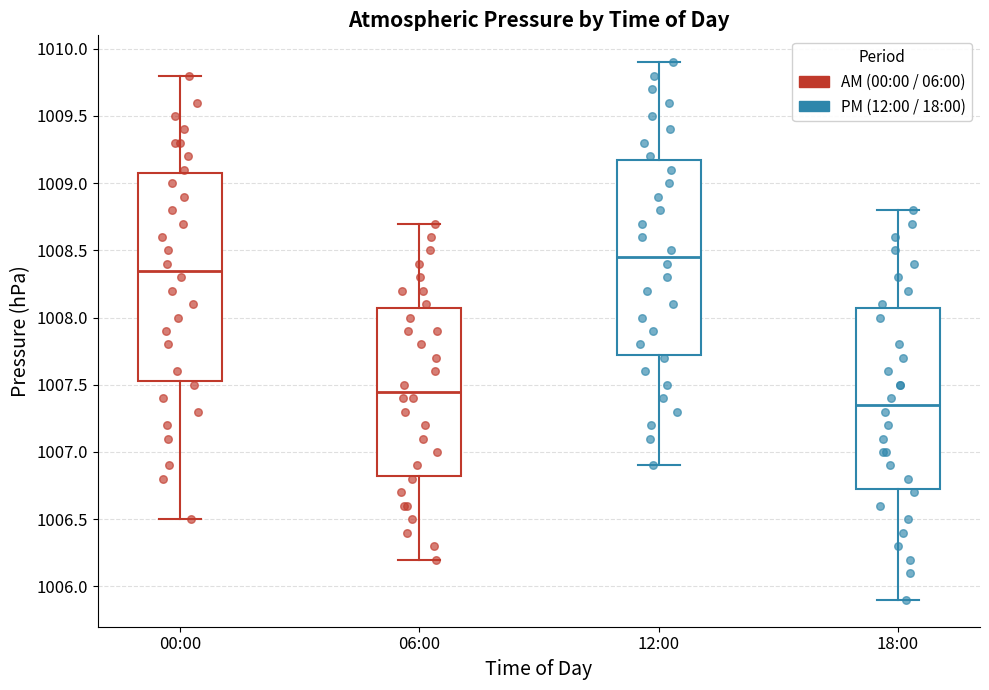

Reading left to right, transcribe this box plot: for each box, give where its median line is, the range the box spans, and where its two whiskers end, as read against the y-axis. The values are not printed on the chart, so give them approximately, as read against the axis.

00:00: median 1008.35, box 1007.55 to 1009.10, whiskers 1006.50 to 1009.80
06:00: median 1007.45, box 1006.85 to 1008.10, whiskers 1006.20 to 1008.70
12:00: median 1008.45, box 1007.75 to 1009.20, whiskers 1006.90 to 1009.90
18:00: median 1007.35, box 1006.75 to 1008.10, whiskers 1005.90 to 1008.80